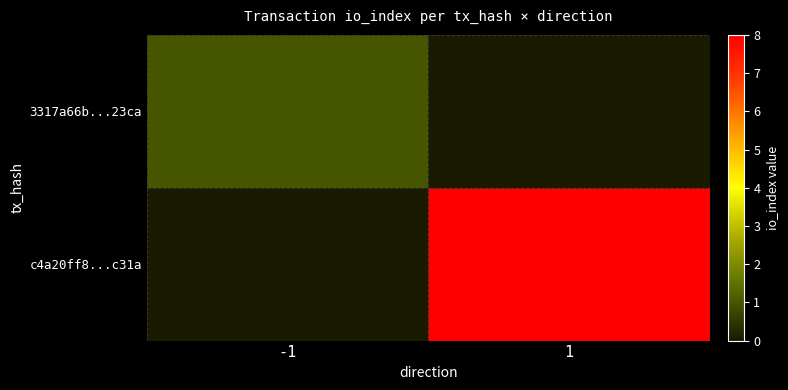

Reading right to left, what are all the values shown in this chart?

3317a66b...23ca: 1=0	-1=1
c4a20ff8...c31a: 1=8	-1=0